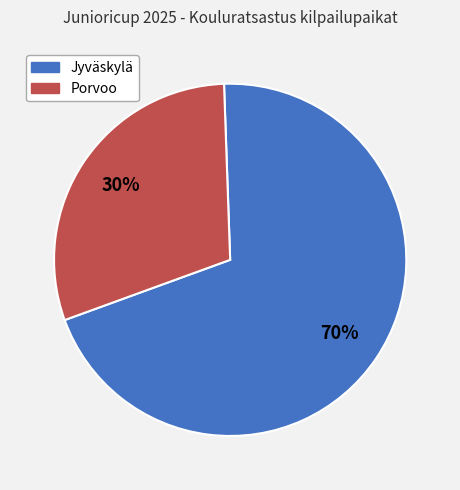

Is it true that Jyväskylä is 75% of the pie?

False